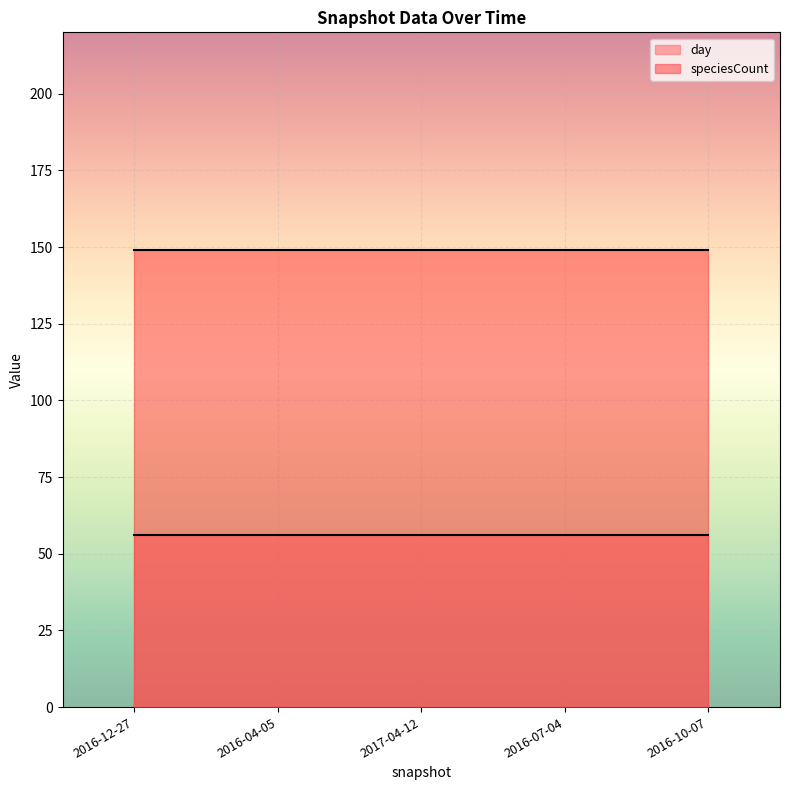

Rank the series by their average value, from lowest to highest.

day, speciesCount